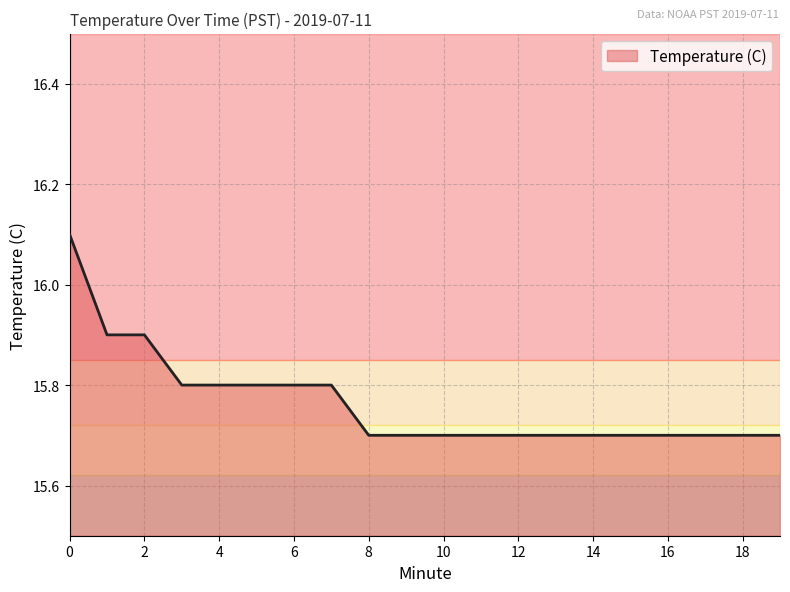

How many values are between 15 and 16?

19